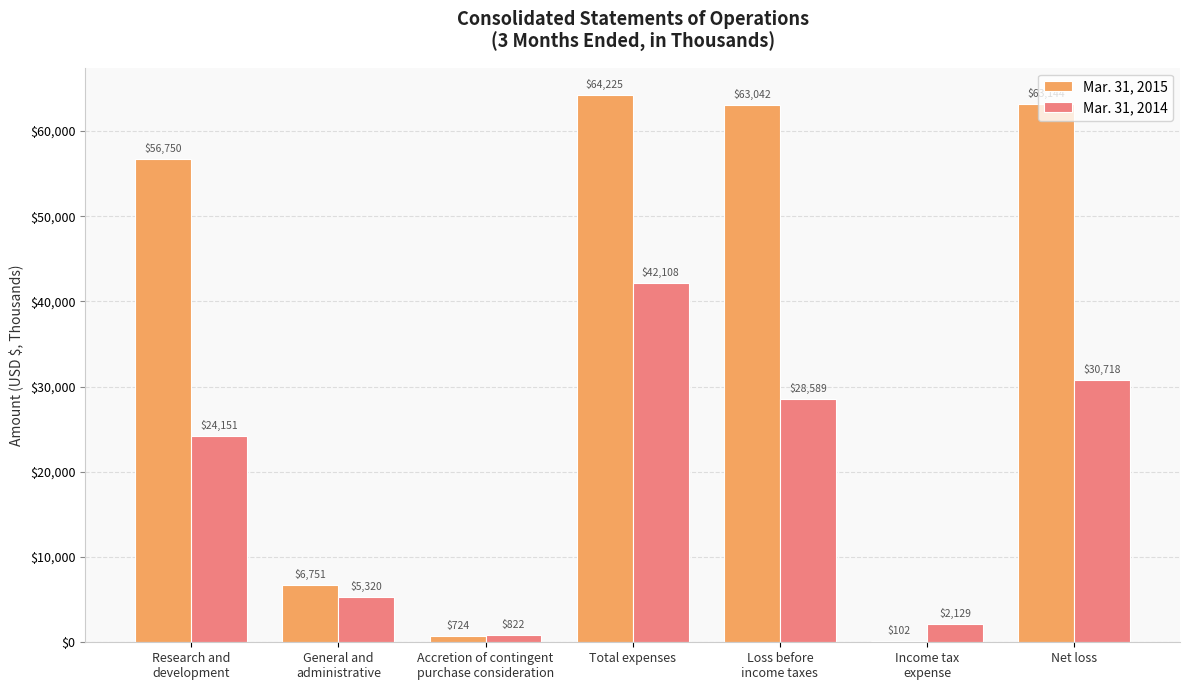

What is the highest value of the Mar. 31, 2014 series?

42108